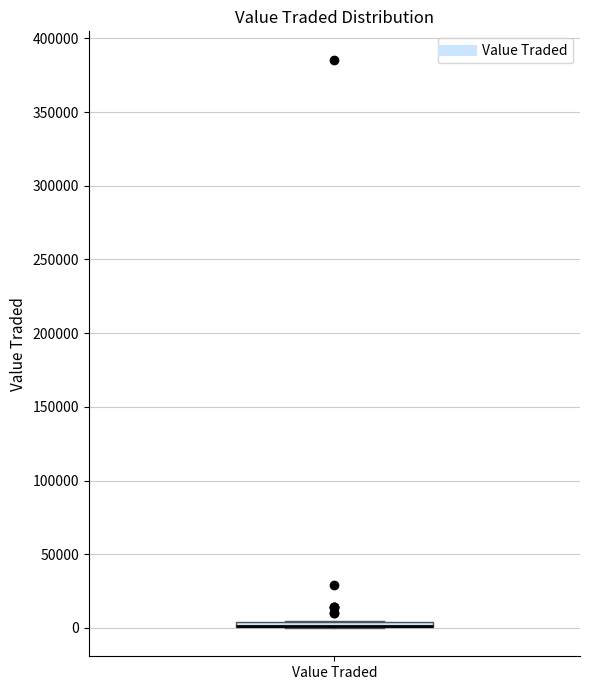

Where is the upper edge of the box for Value Traded on the y-axis? The values are not printed on the chart, so give them approximately, as read against the axis.

5000